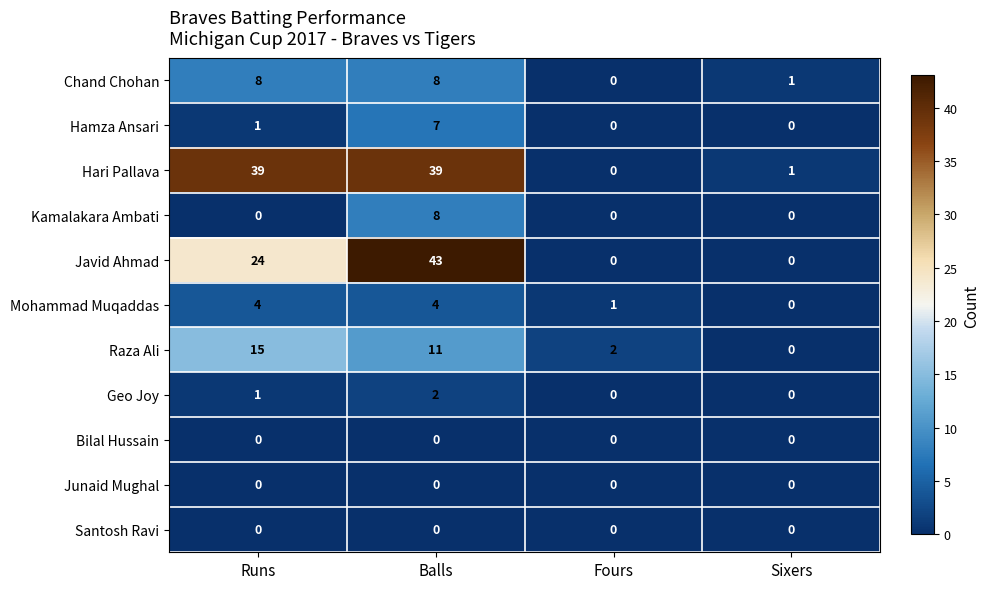

Which series has the largest total across all categories?

Hari Pallava